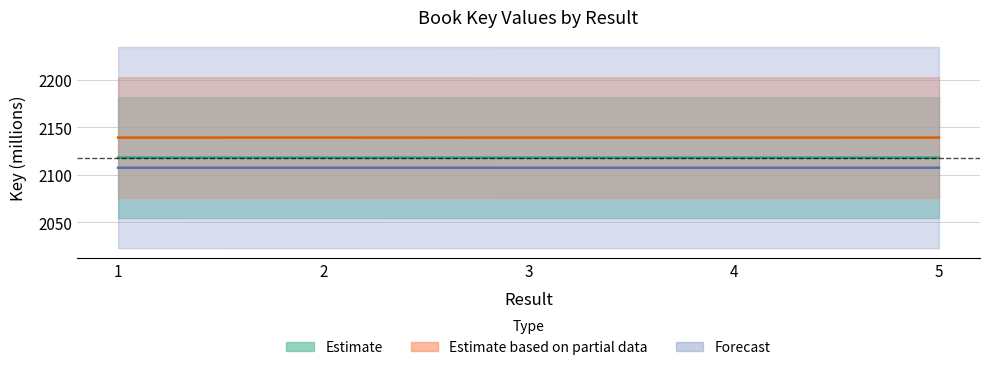

Count the values in the range 2117 to 2118.

5